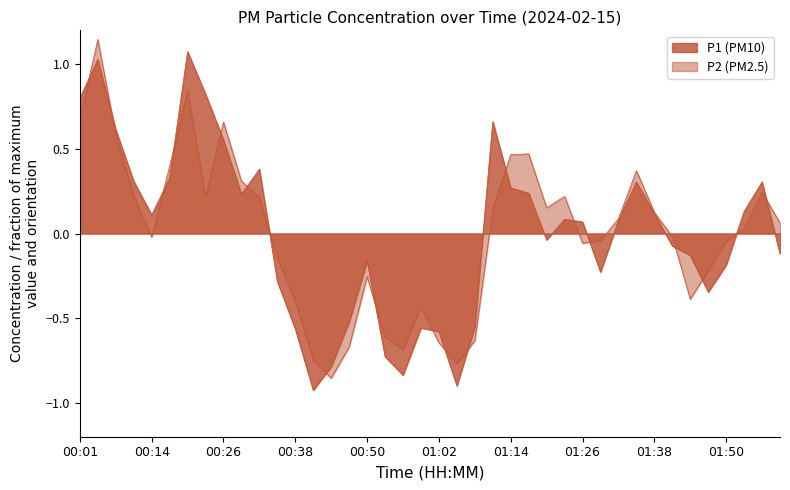

What is the difference between the maximum and second lowest values in the P2 series?

1.9